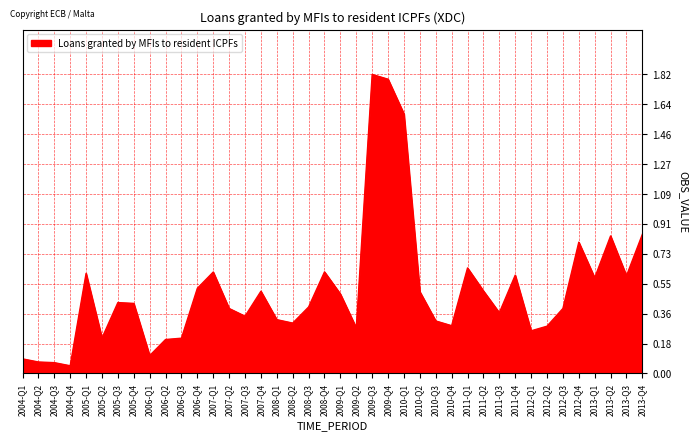

The value at 2007-Q1 is 1.1. True or false?

False